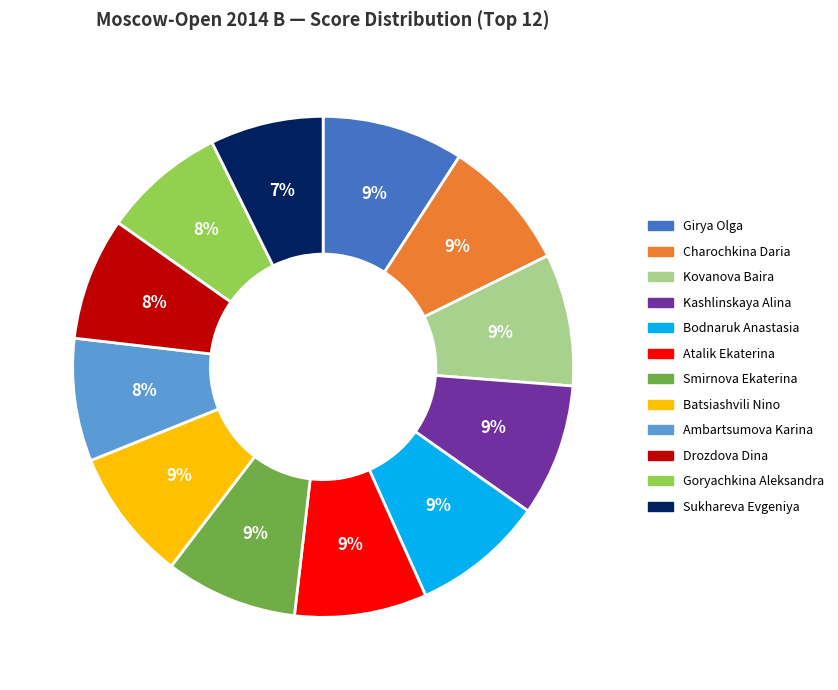

Approximately how many times larger is the value at Bodnaruk Anastasia compared to Drozdova Dina?

1.1